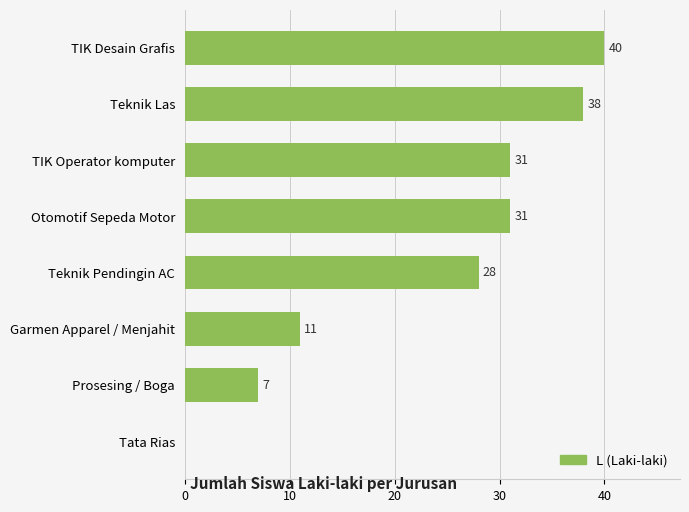

Reading bottom to top, what are all the values shown in this chart?

Tata Rias=0	Prosesing / Boga=7	Garmen Apparel / Menjahit=11	Teknik Pendingin AC=28	Otomotif Sepeda Motor=31	TIK Operator komputer=31	Teknik Las=38	TIK Desain Grafis=40